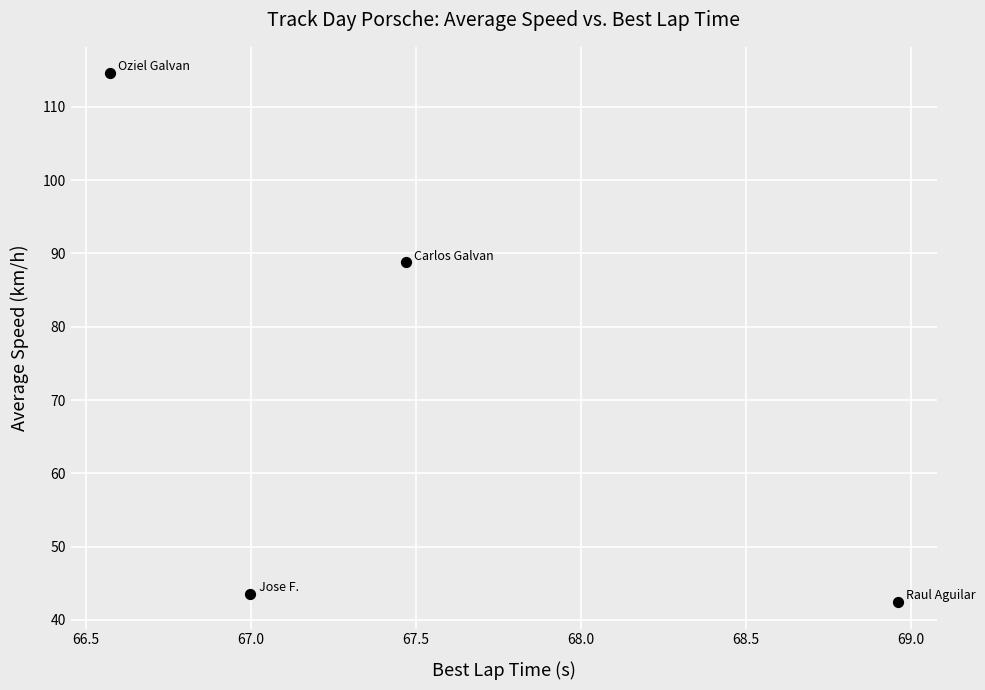

What is the range of X values (max minus min)?

2.4